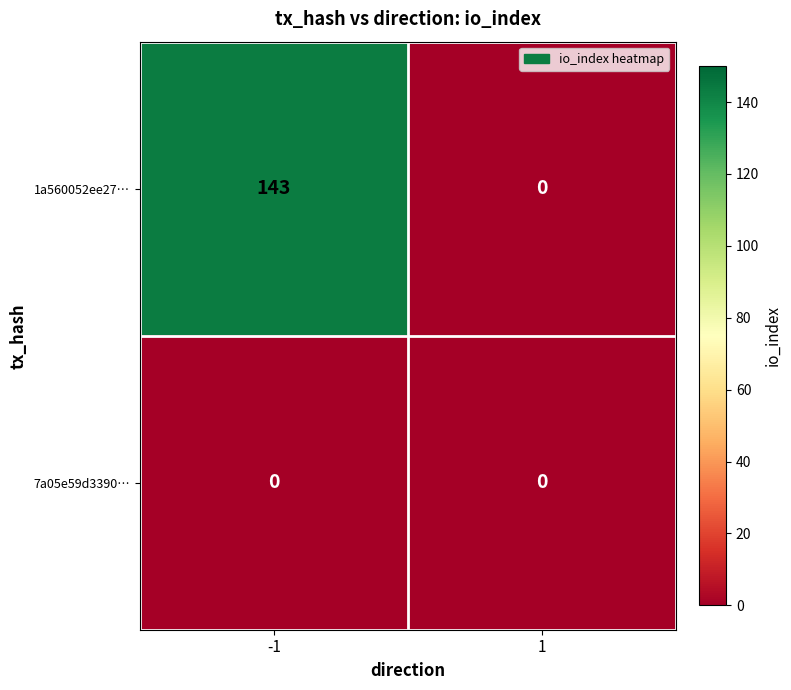

Which series has the largest total across all categories?

1a560052ee27…